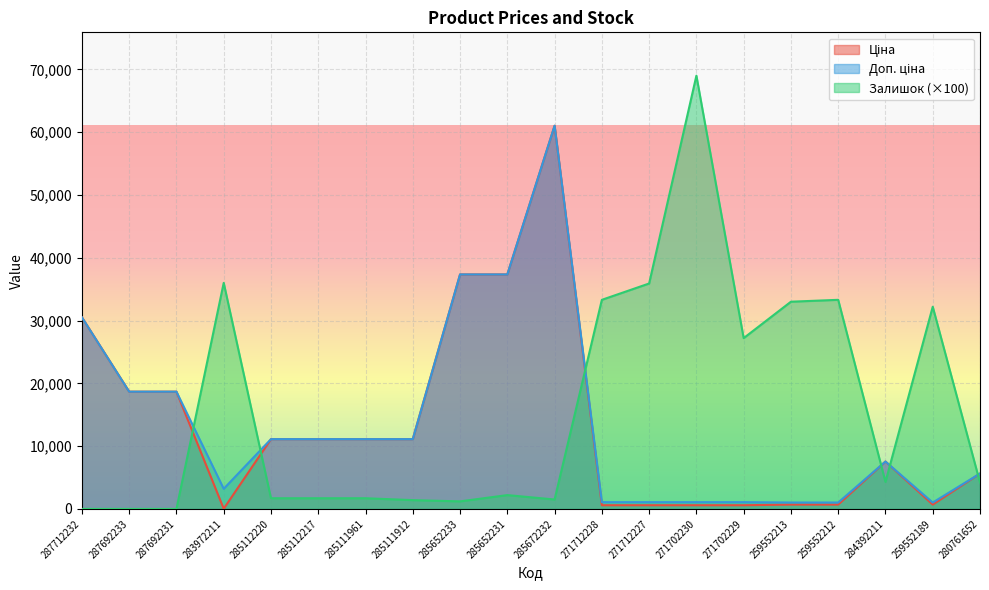

Which has a higher value, 259552189 or 259552213?

259552189